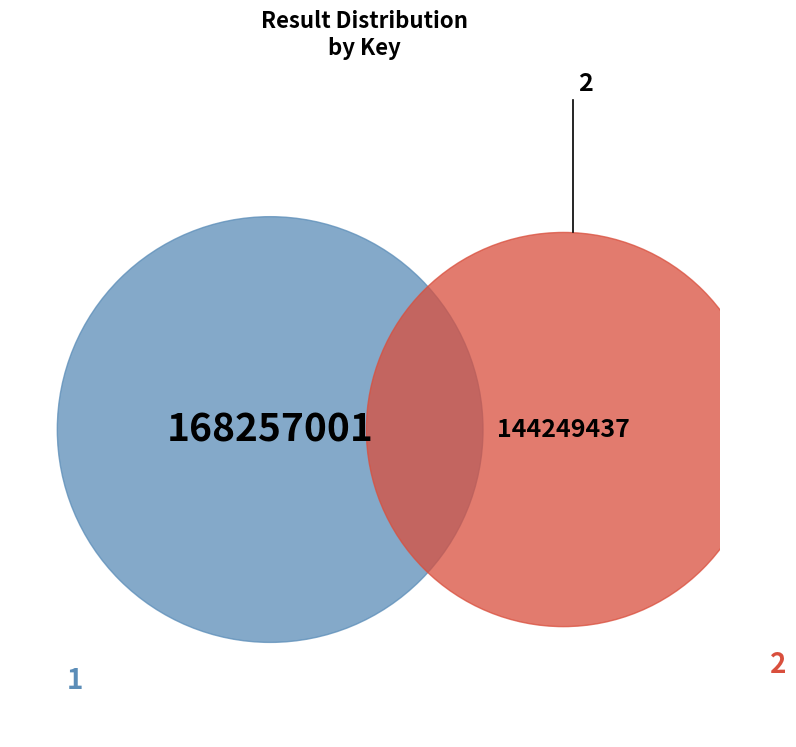

Count the number of slices in the pie.

2